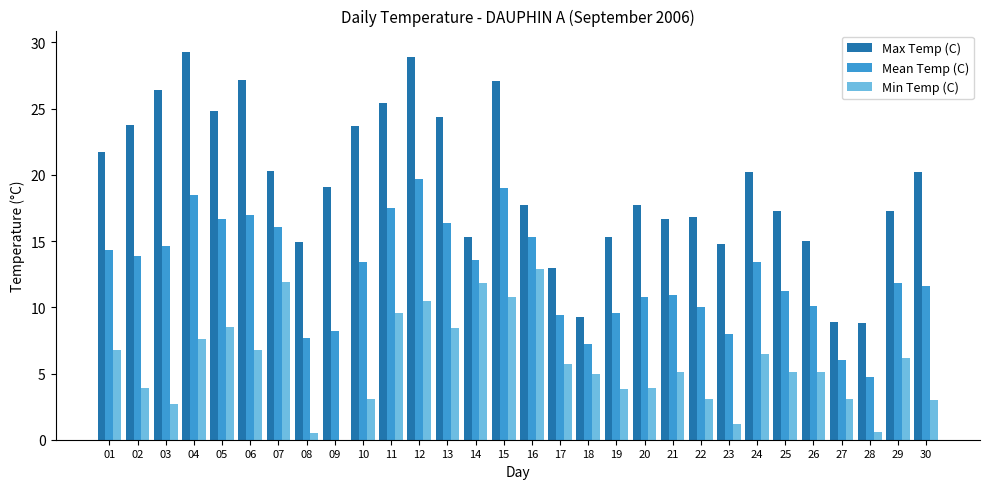

What is the maximum value for Mean Temp (C)?

19.7